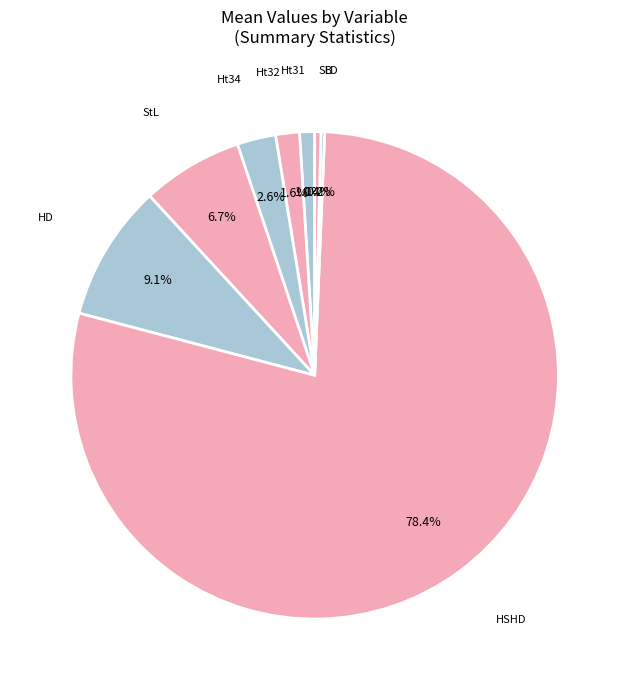

Between Ht34 and Ht31, which is larger?

Ht34